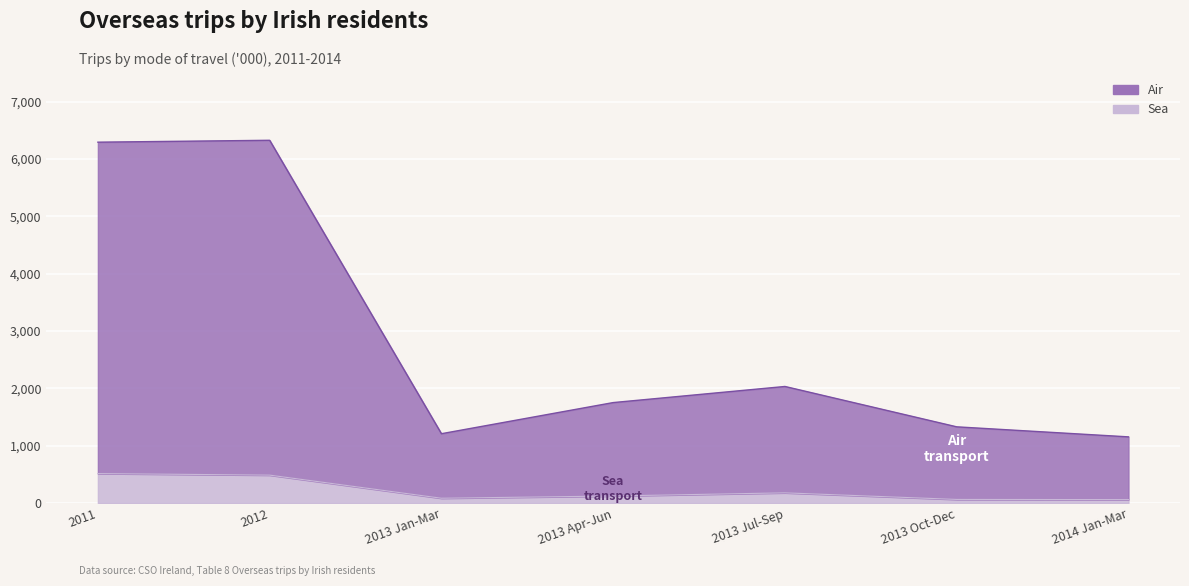

What are all the series names shown in the legend?

Air, Sea